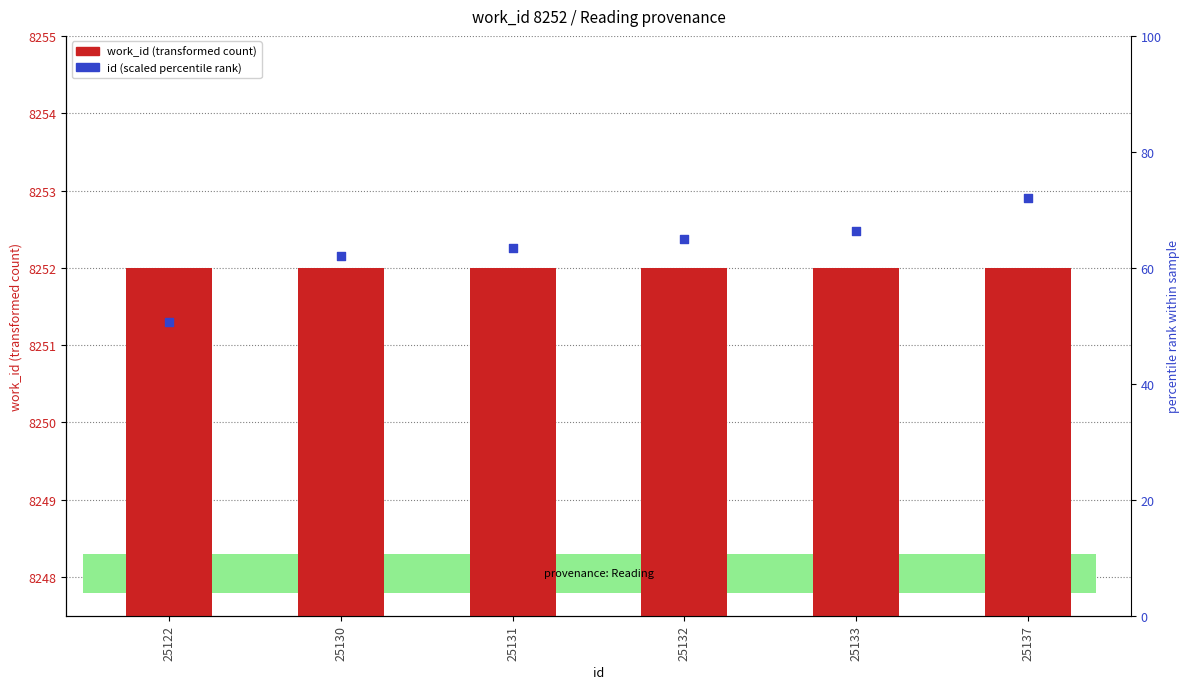

Which series has the largest Y range (max minus min)?

id (scaled)